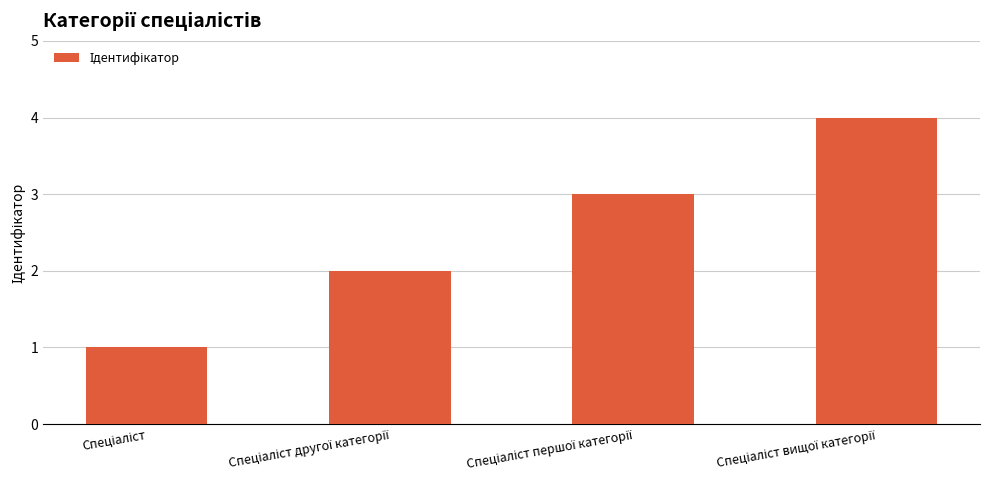

What is the sum of all values?

10